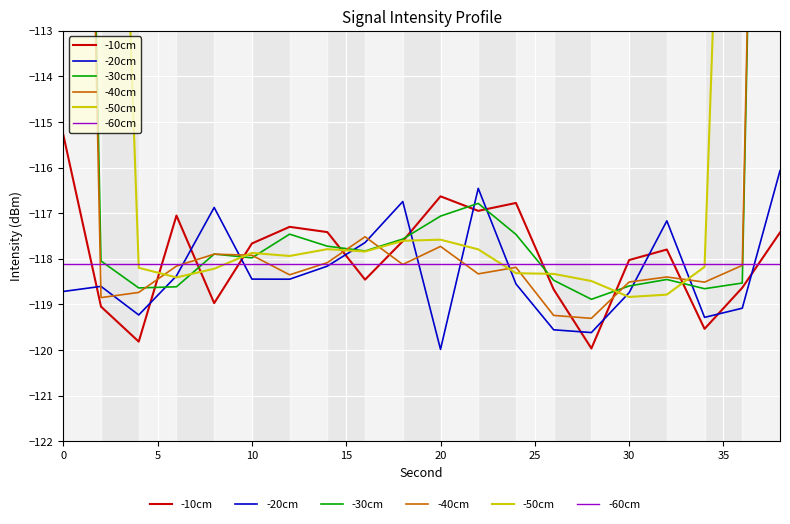

After their last crossing, which series has the higher values: -10cm or -50cm?

-50cm